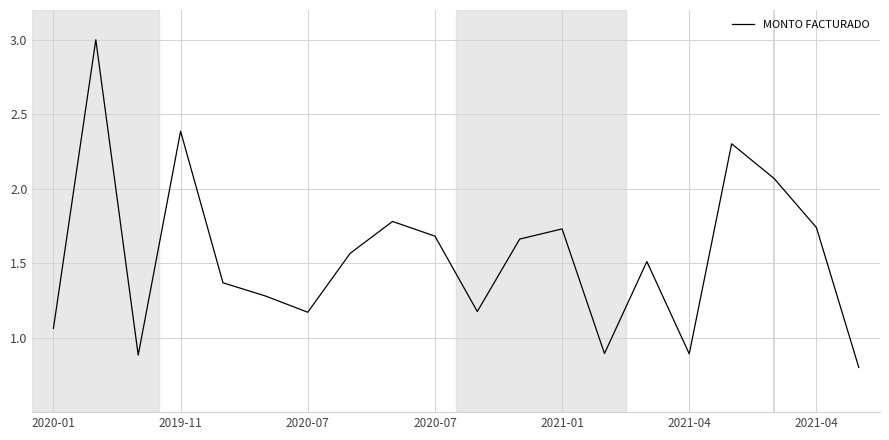

What is the maximum value shown in the chart?

3.0